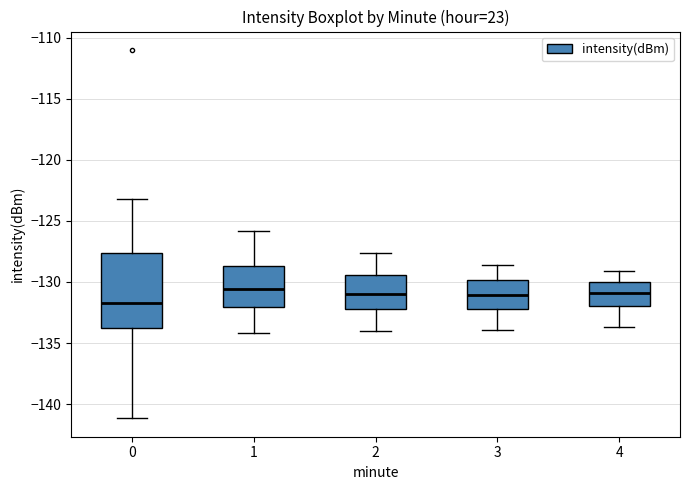

Reading left to right, transcribe this box plot: for each box, give where its median line is, the range the box spans, and where its two whiskers end, as read against the y-axis. The values are not printed on the chart, so give them approximately, as read against the axis.

0: median -131.5, box -134.0 to -127.5, whiskers -141.0 to -123.0
1: median -130.5, box -132.0 to -128.5, whiskers -134.0 to -126.0
2: median -131.0, box -132.0 to -129.5, whiskers -134.0 to -127.5
3: median -131.0, box -132.0 to -130.0, whiskers -134.0 to -128.5
4: median -131.0, box -132.0 to -130.0, whiskers -133.5 to -129.0